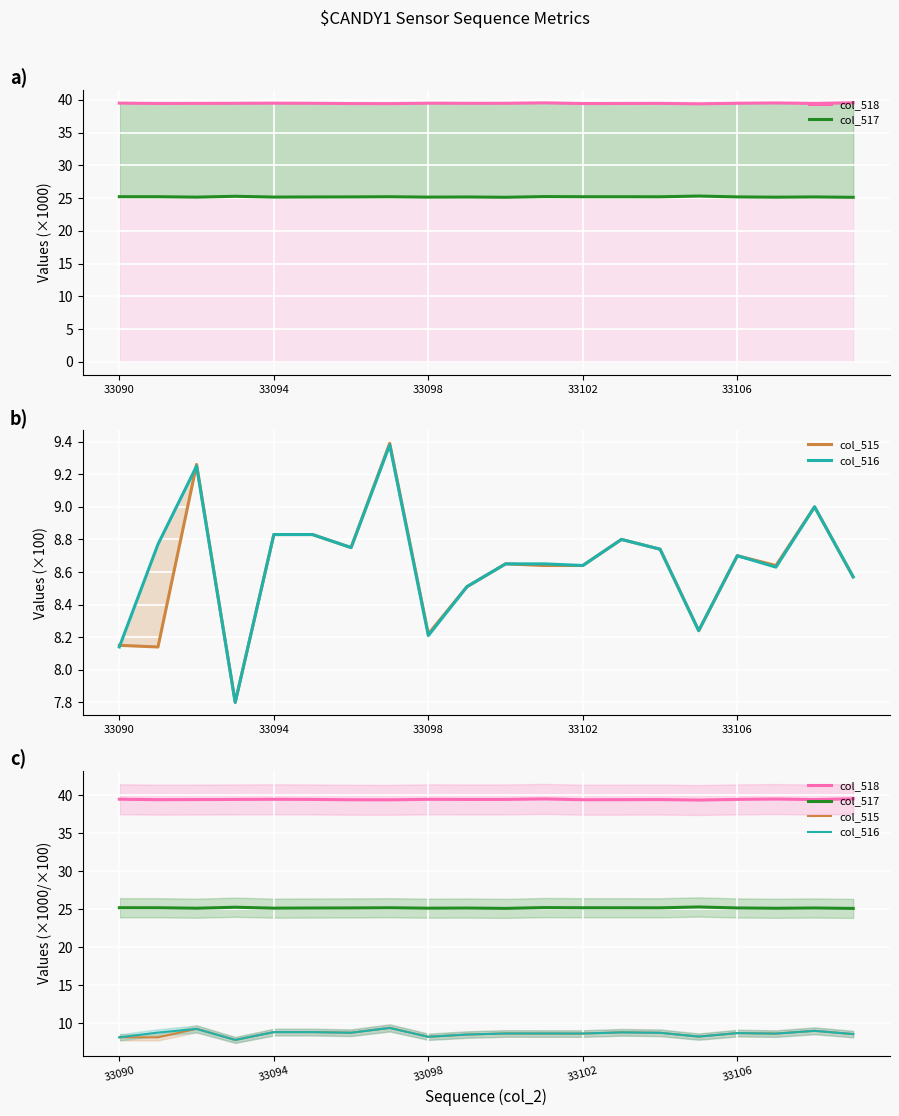

What is the sum of all col_517 values?

503.8